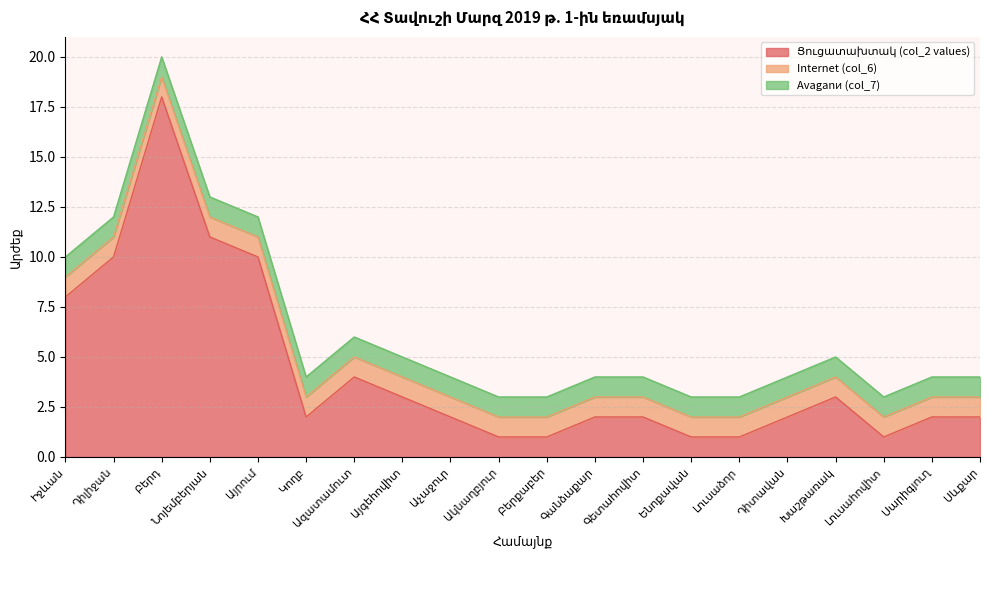

True or false: Ցուցատախտակ (col_2 values) and Internet (col_6) intersect in this chart.

False